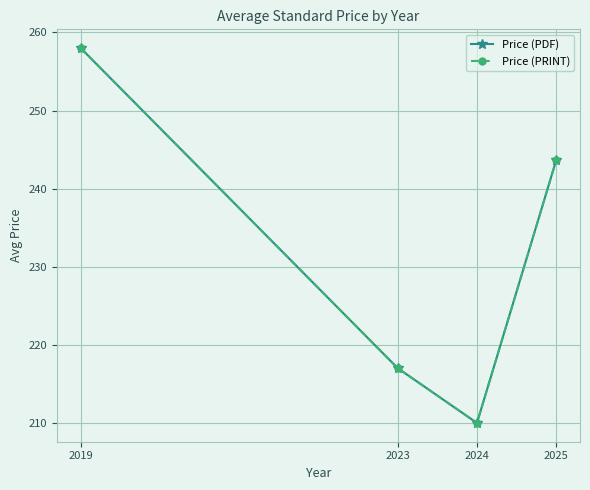

How many Price (PRINT) values are between 217 and 258?

3